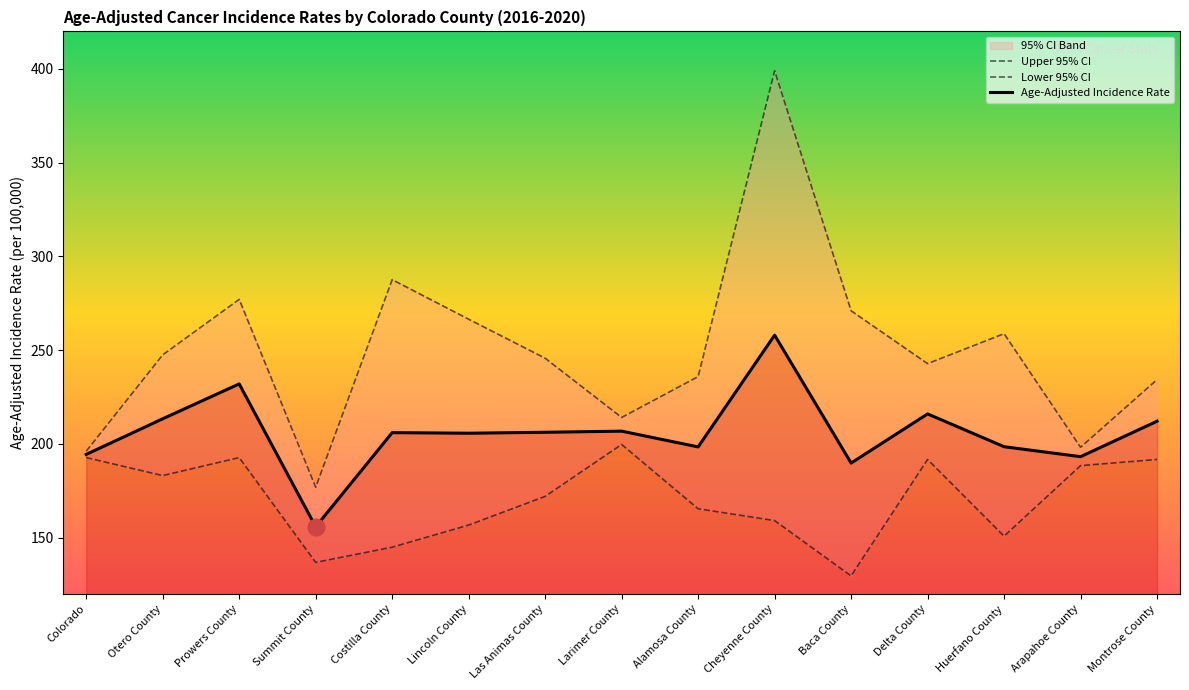

Which label corresponds to the largest value in the chart?

Cheyenne County